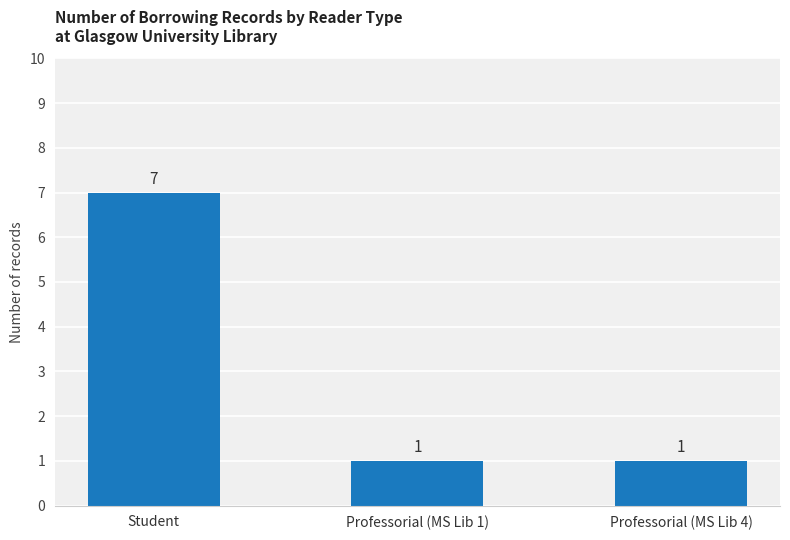

Is it true that the value at Professorial (MS Lib 4) is 0?

False